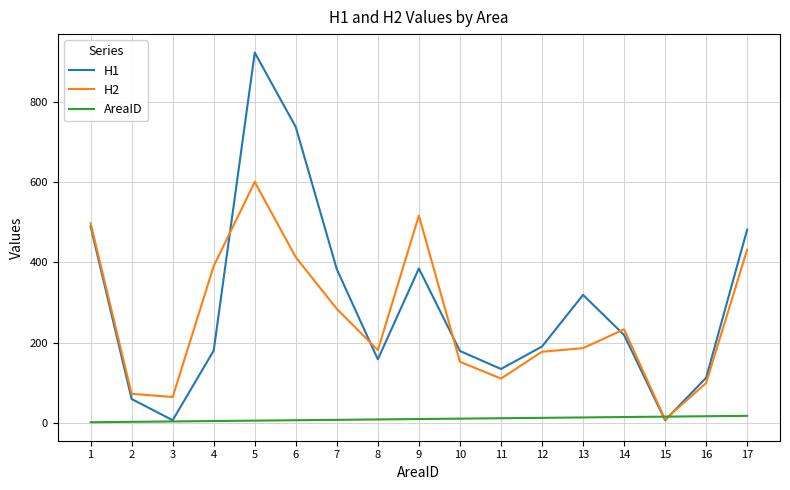

What is the difference between the H1 values at 9 and 13?

66